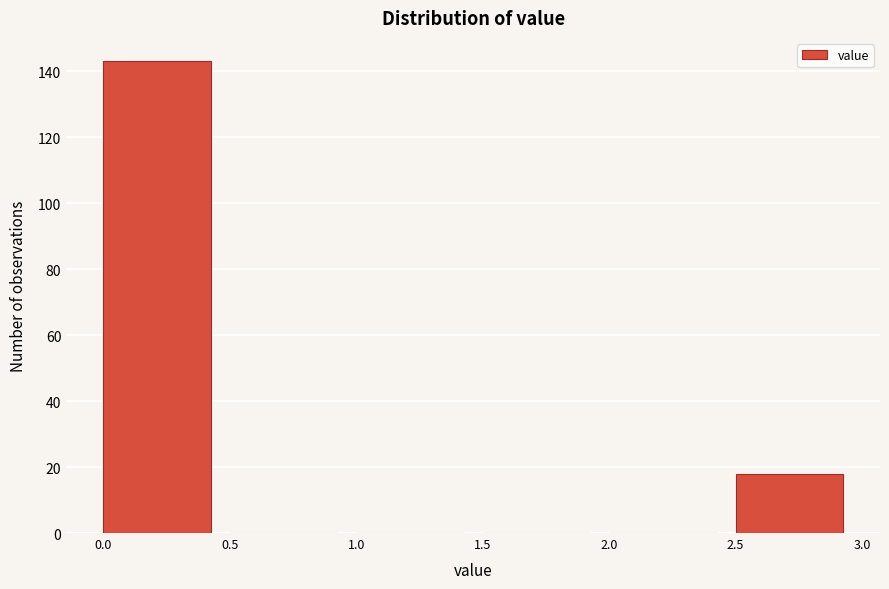

Reading left to right, transcribe this chart: for each bar, give the range it covers on the x-axis and its height. The values are not printed on the chart, so give them approximately, as read against the axis.

0.0 to 0.5: 144
0.5 to 1.0: 0
1.0 to 1.5: 0
1.5 to 2.0: 0
2.0 to 2.5: 0
2.5 to 3.0: 18